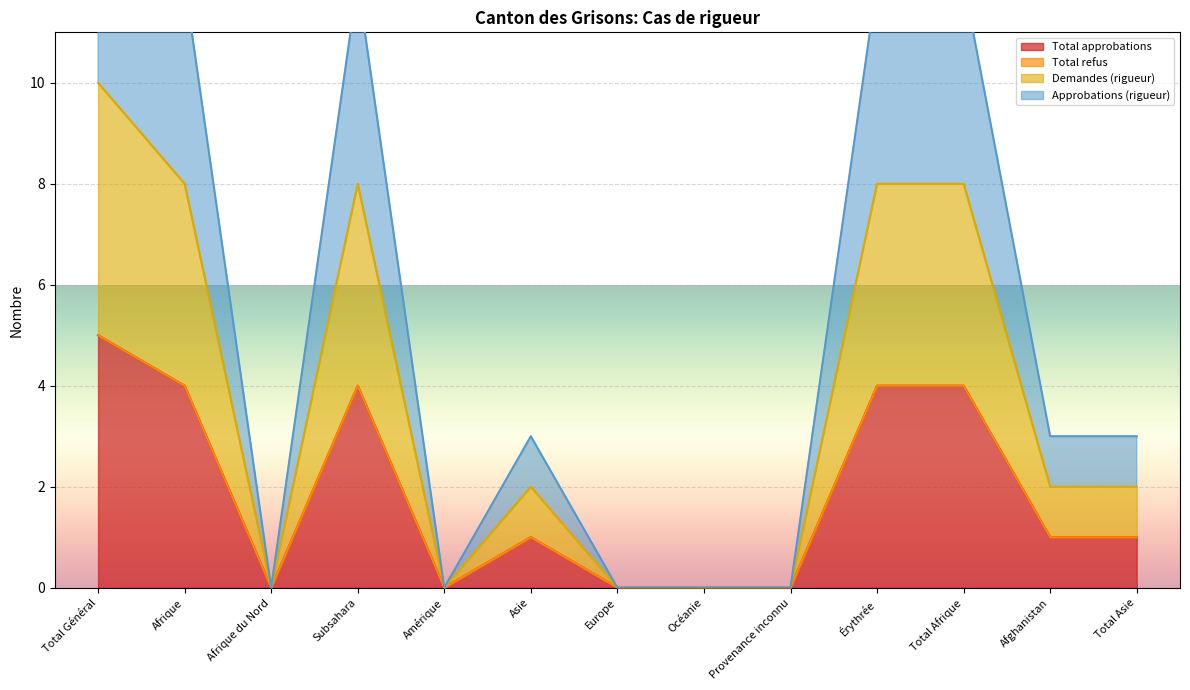

How many interior local valleys does the Approbations (rigueur) series have?

2